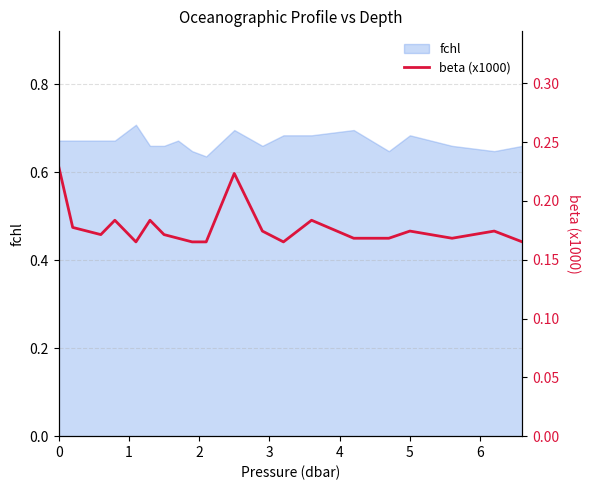

At which category does the chart reach its minimum across all series?

4